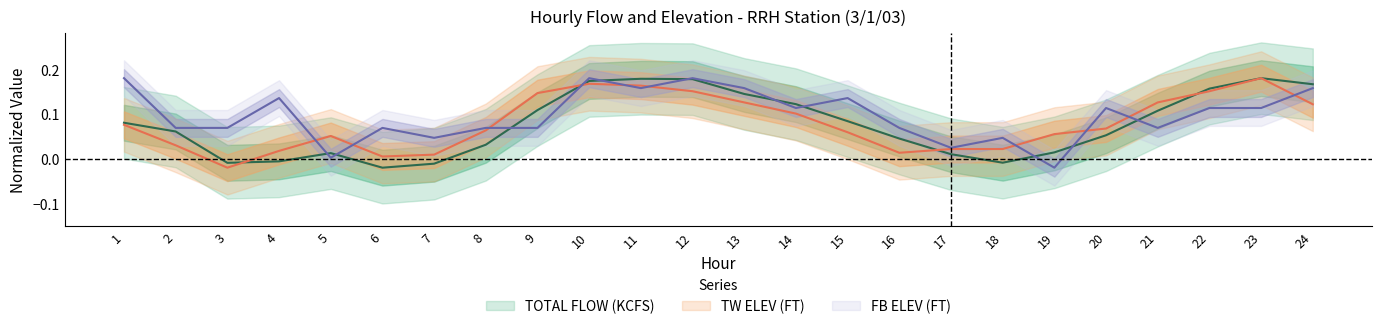

How many values in the FB ELEV (FT) series are below 0?

1